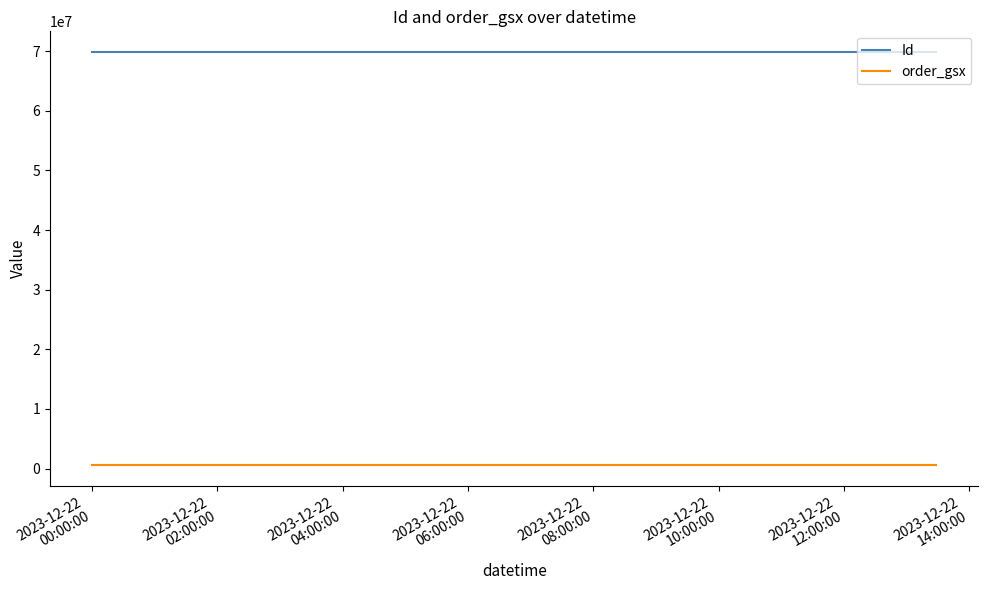

How many categories are shown in the chart?

3